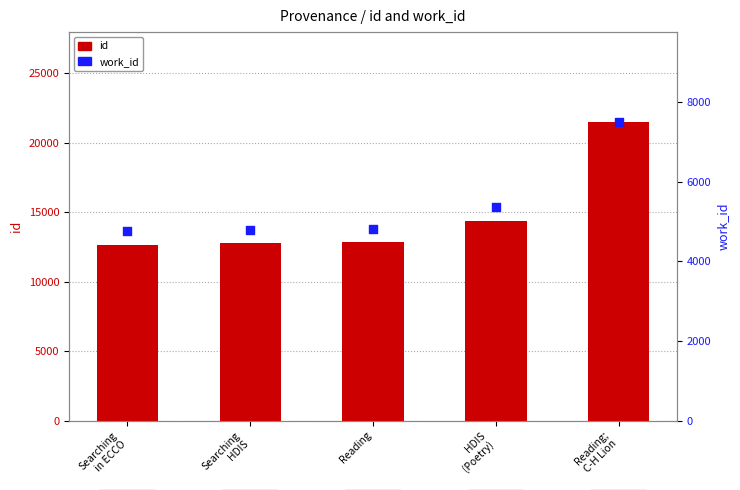

Which series contains the highest Y value?

id